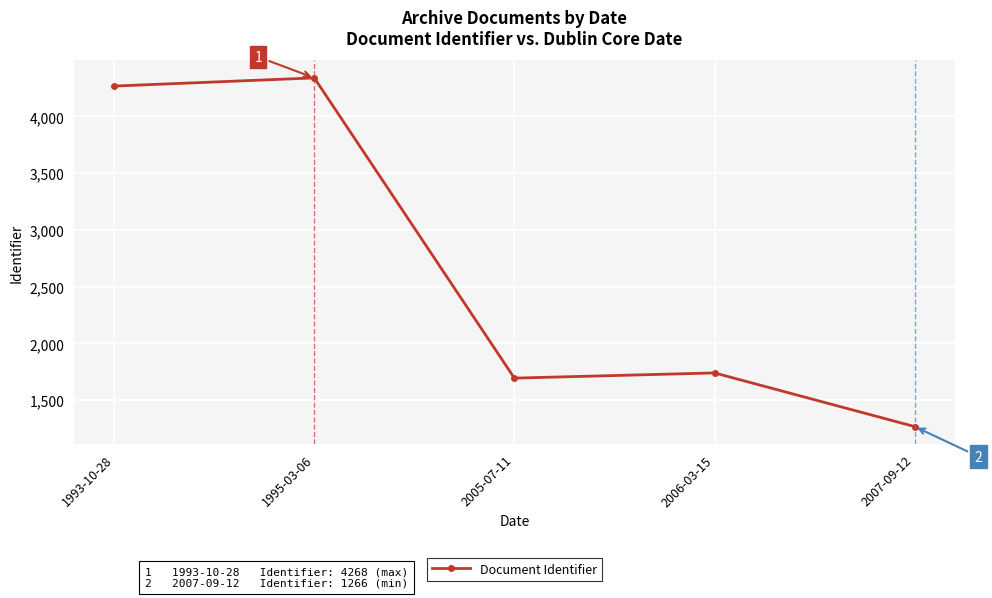

Is this an area chart (filled region under the line)?

No